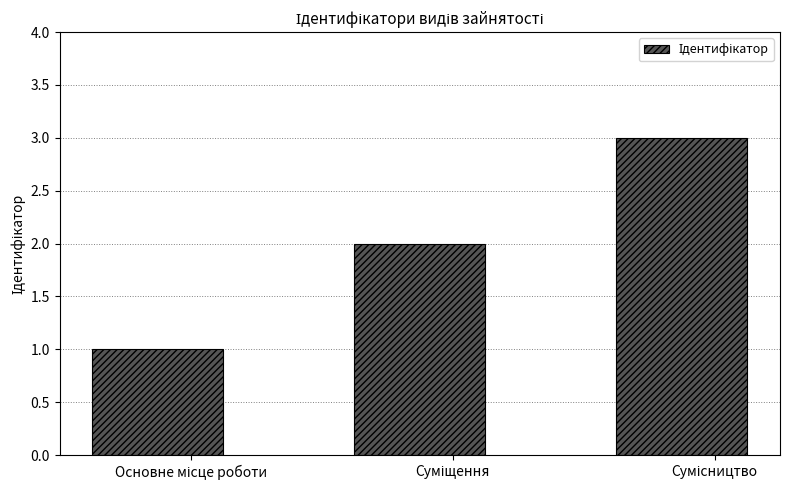

How many data points does each series have?

3